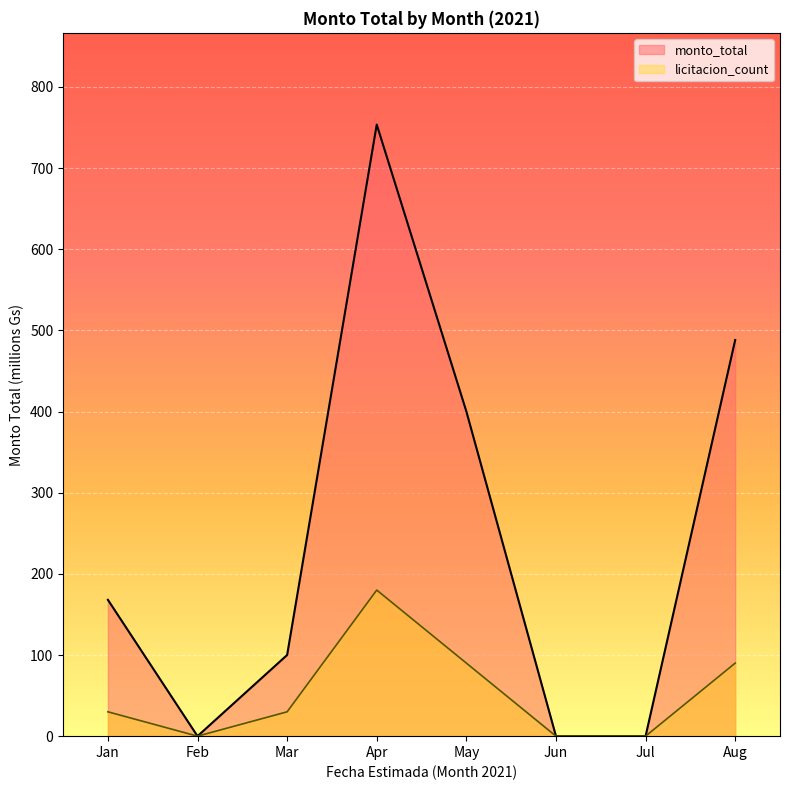

True or false: monto_total and licitacion_count cross at least once.

False